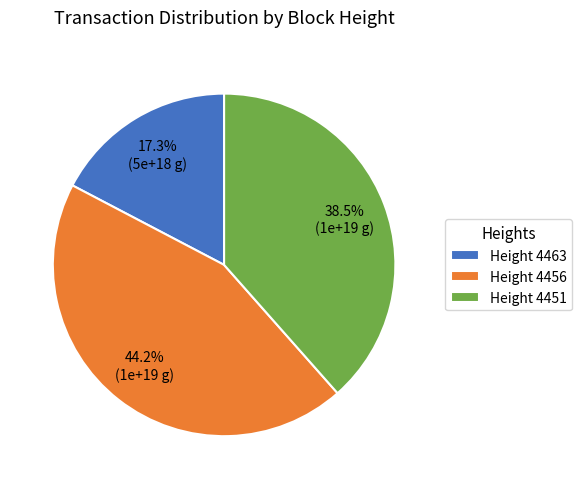

Approximately how many times larger is the value at Height 4456 compared to Height 4451?

1.1